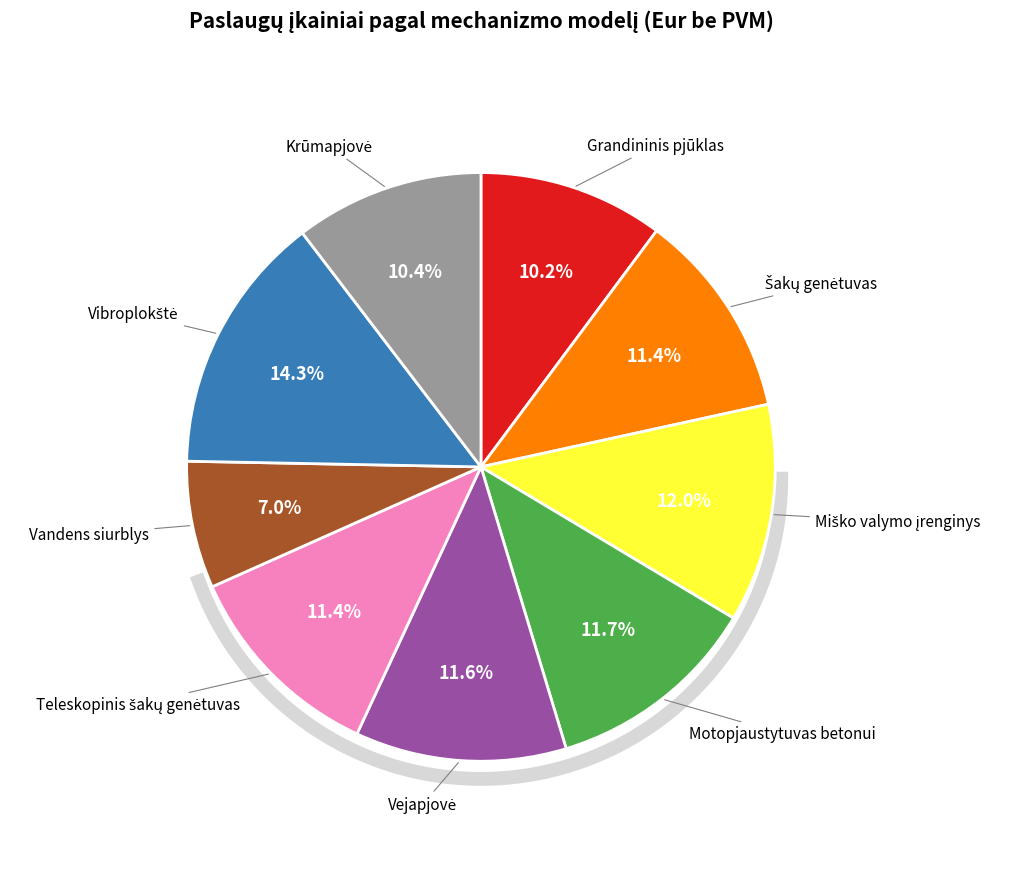

To the nearest percent, what is the difference between the largest and smallest slice percentages?

7%